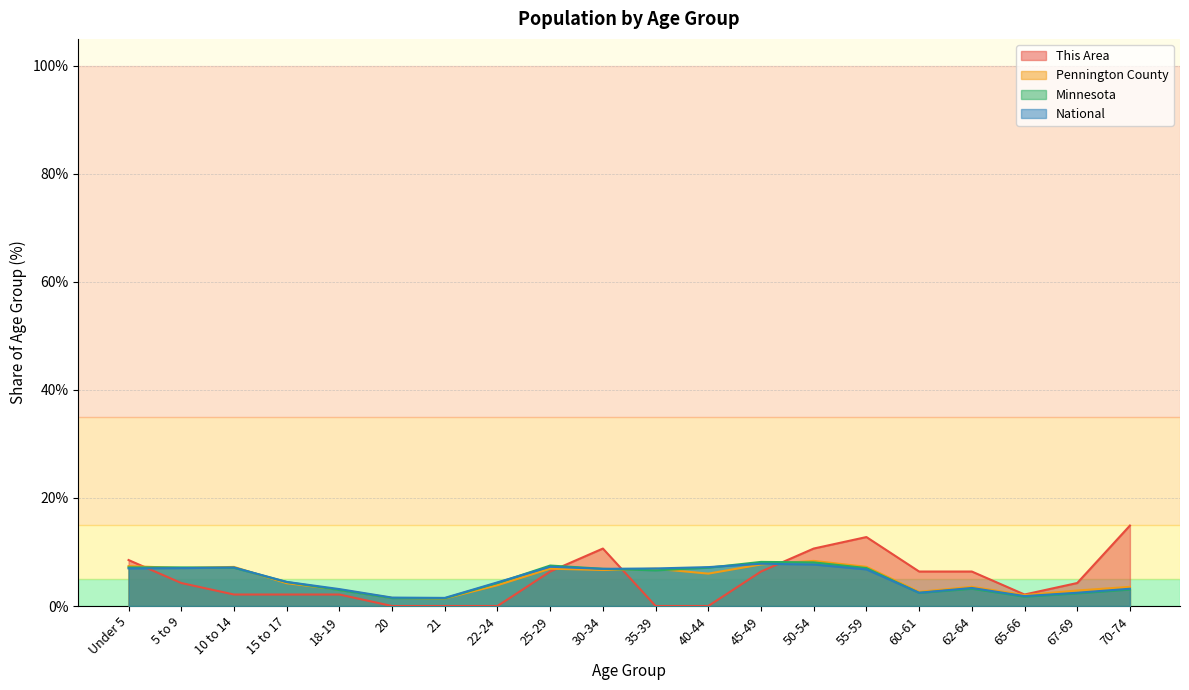

Reading right to left, transcribe all the data shown in this chart.

This Area: 70-74=14.9	67-69=4.3	65-66=2.1	62-64=6.4	60-61=6.4	55-59=12.8	50-54=10.6	45-49=6.4	40-44=0.0	35-39=0.0	30-34=10.6	25-29=6.4	22-24=0.0	21=0.0	20=0.0	18-19=2.1	15 to 17=2.1	10 to 14=2.1	5 to 9=4.3	Under 5=8.5
Pennington County: 70-74=3.5	67-69=2.9	65-66=2.0	62-64=3.6	60-61=2.6	55-59=7.3	50-54=8.4	45-49=7.7	40-44=6.0	35-39=6.9	30-34=6.7	25-29=6.9	22-24=3.9	21=1.4	20=1.5	18-19=3.0	15 to 17=4.2	10 to 14=7.2	5 to 9=7.0	Under 5=7.4
Minnesota: 70-74=3.1	67-69=2.3	65-66=1.7	62-64=3.2	60-61=2.4	55-59=7.0	50-54=8.1	45-49=8.2	40-44=7.1	35-39=6.6	30-34=6.9	25-29=7.5	22-24=4.3	21=1.4	20=1.5	18-19=3.0	15 to 17=4.4	10 to 14=7.1	5 to 9=7.1	Under 5=7.1
National: 70-74=3.2	67-69=2.5	65-66=1.8	62-64=3.3	60-61=2.5	55-59=6.8	50-54=7.7	45-49=7.8	40-44=7.2	35-39=7.0	30-34=6.9	25-29=7.3	22-24=4.4	21=1.5	20=1.6	18-19=3.1	15 to 17=4.5	10 to 14=7.1	5 to 9=7.0	Under 5=7.0